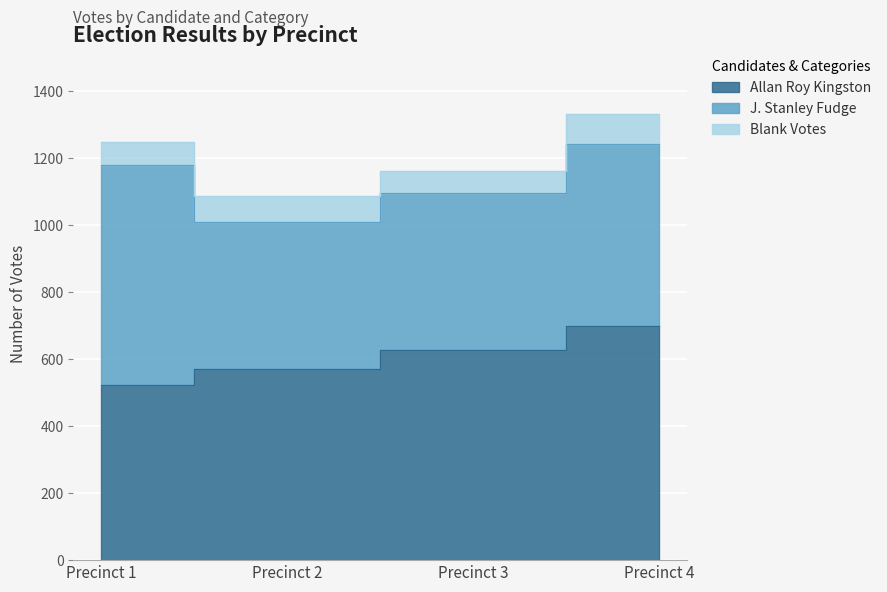

What is the approximate value of J. Stanley Fudge at Precinct 2, to the nearest 50?

450